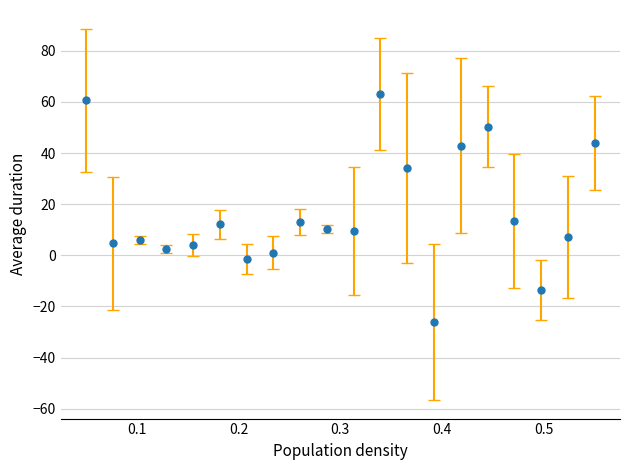

What is the value of the 18th point from the left?

-13.7